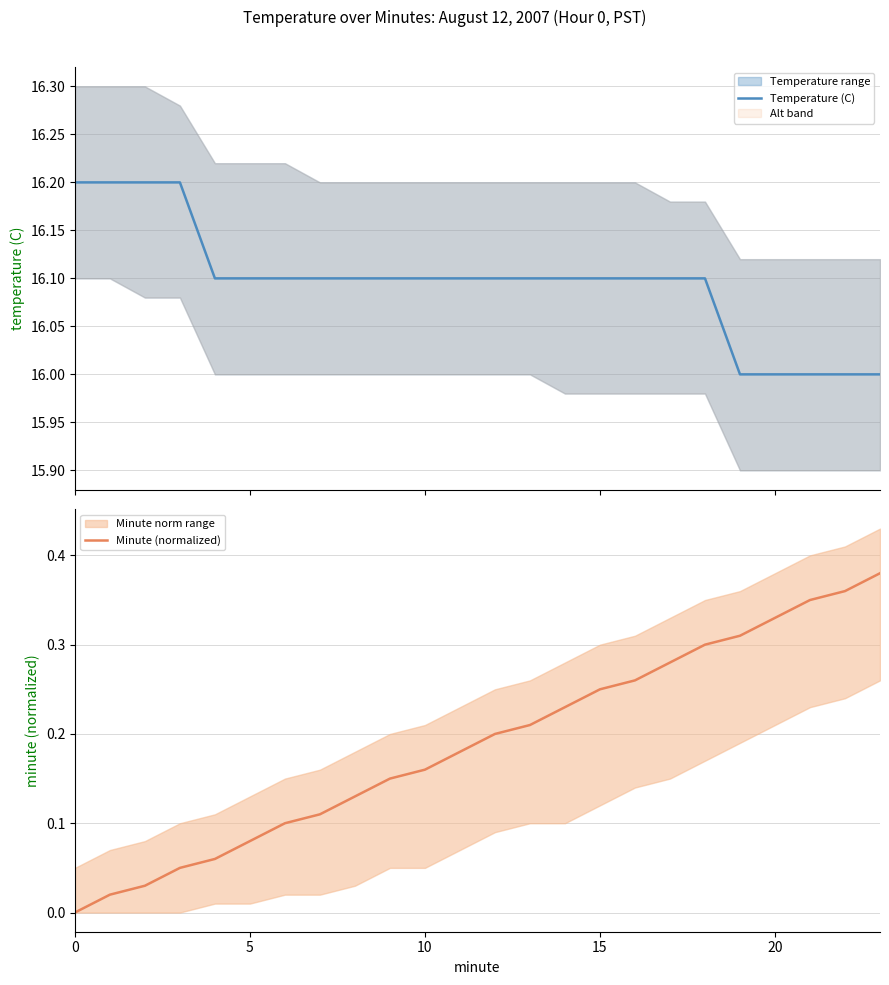

How many data points does each series have?

23